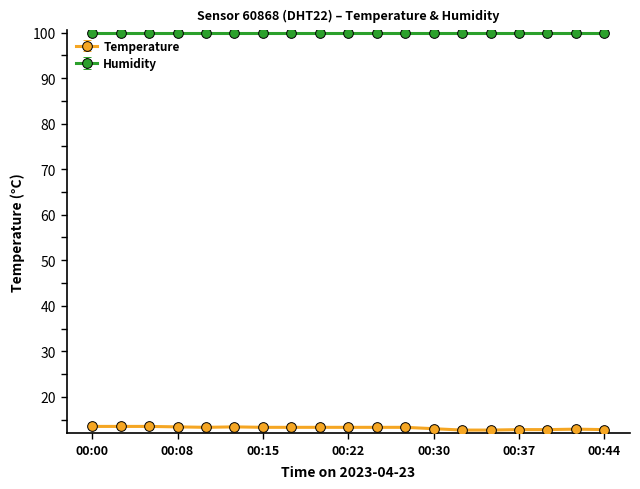

What is the average value of the Humidity series?

99.9